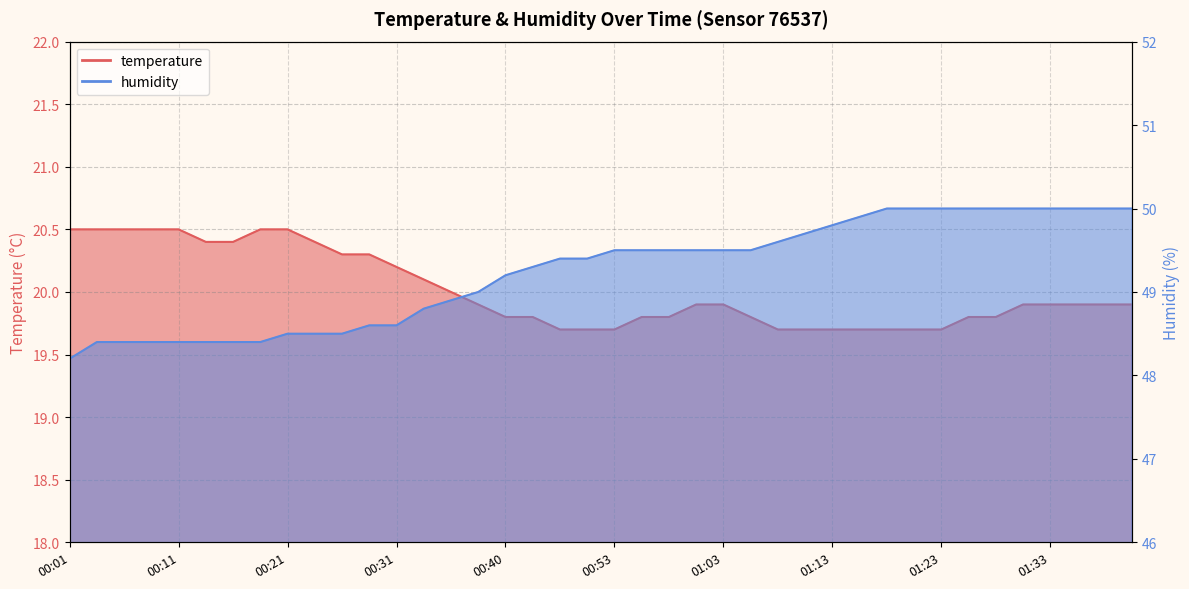

At which label is temperature closest to 20?

00:36